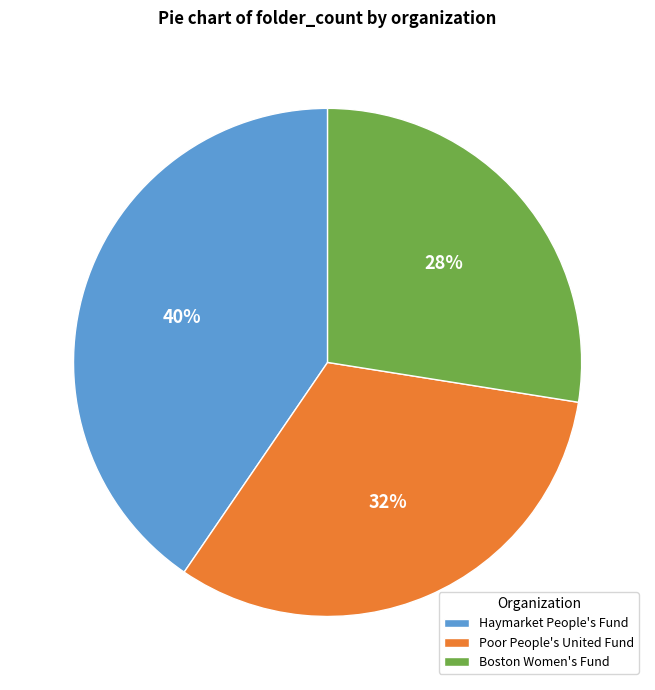

The Haymarket People's Fund slice represents 34% of the pie. True or false?

False